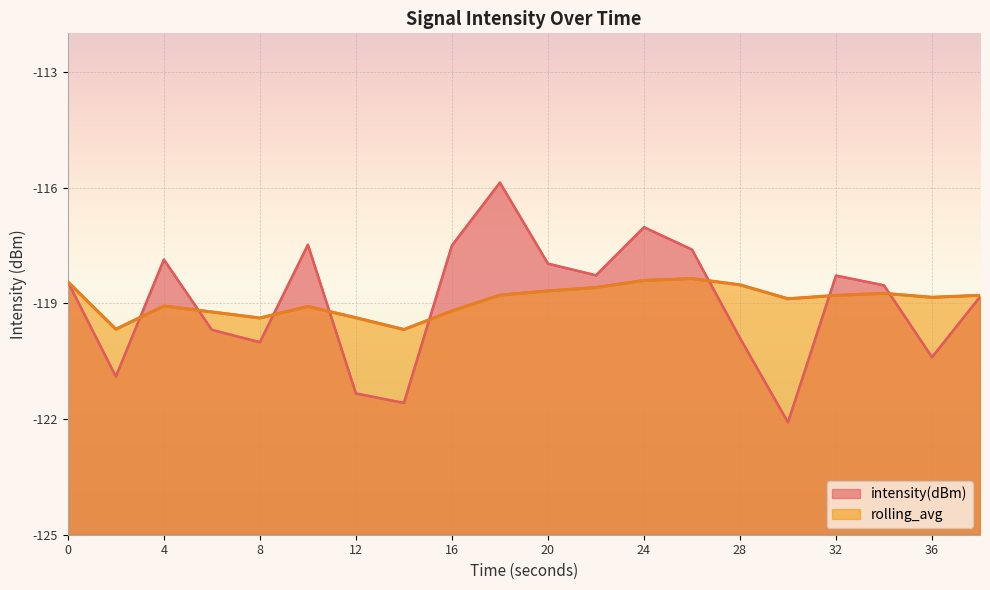

The value of rolling_avg at 32 is -118.8. True or false?

True